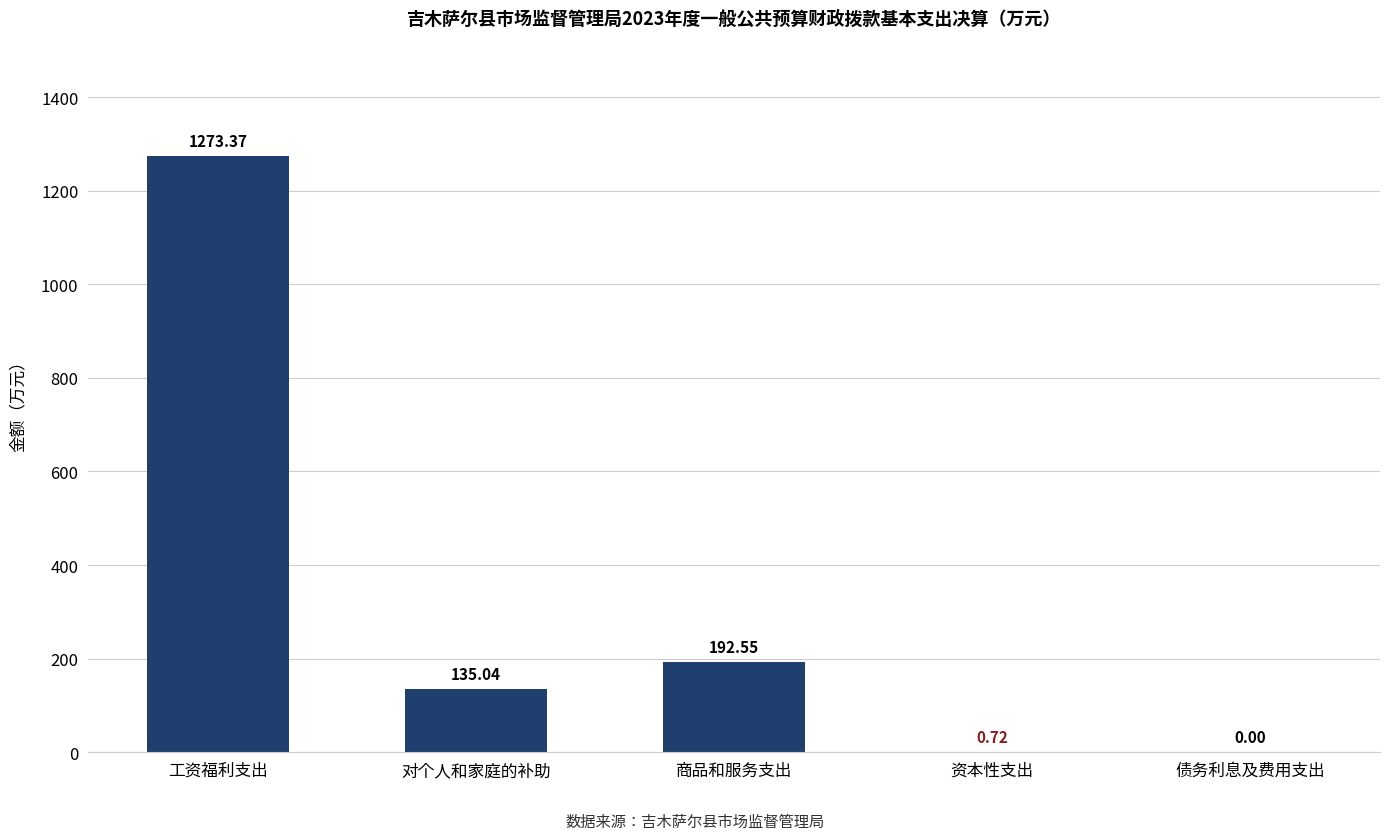

Is it true that the value at 工资福利支出 is 439.2?

False